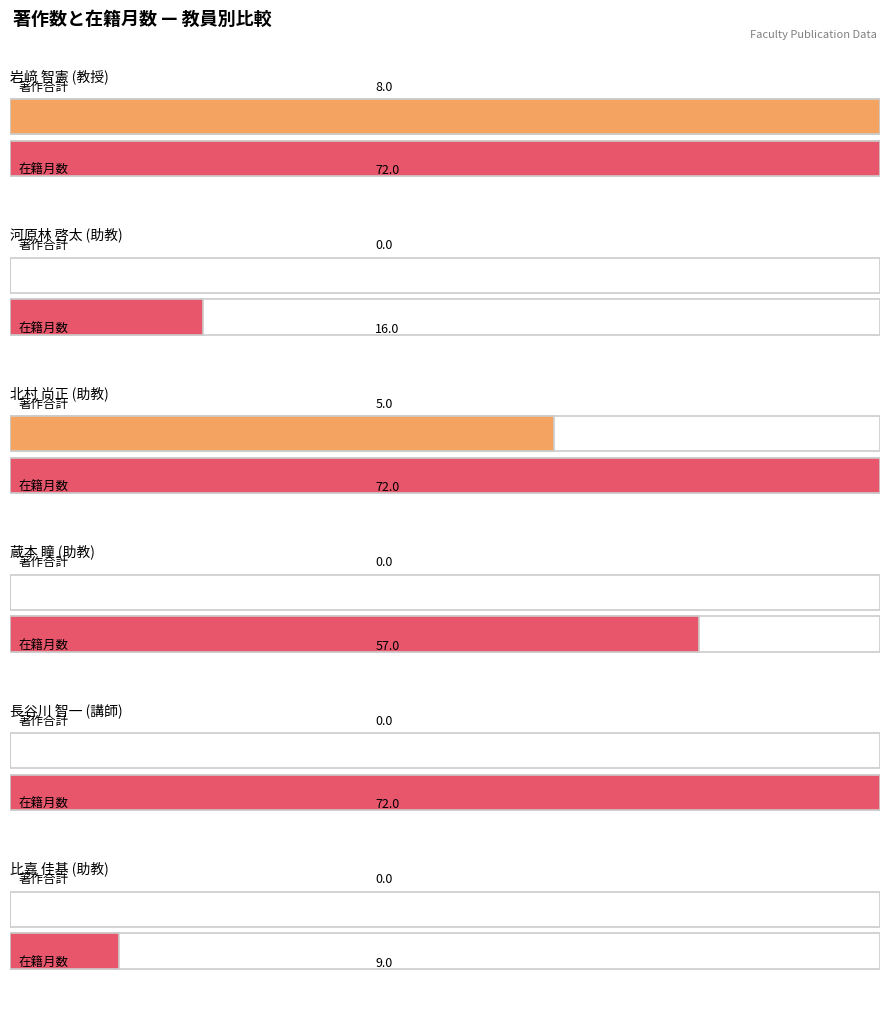

What is the difference between the 著作合計 values at 長谷川 智一
(講師) and 岩﨑 智憲
(教授)?

8